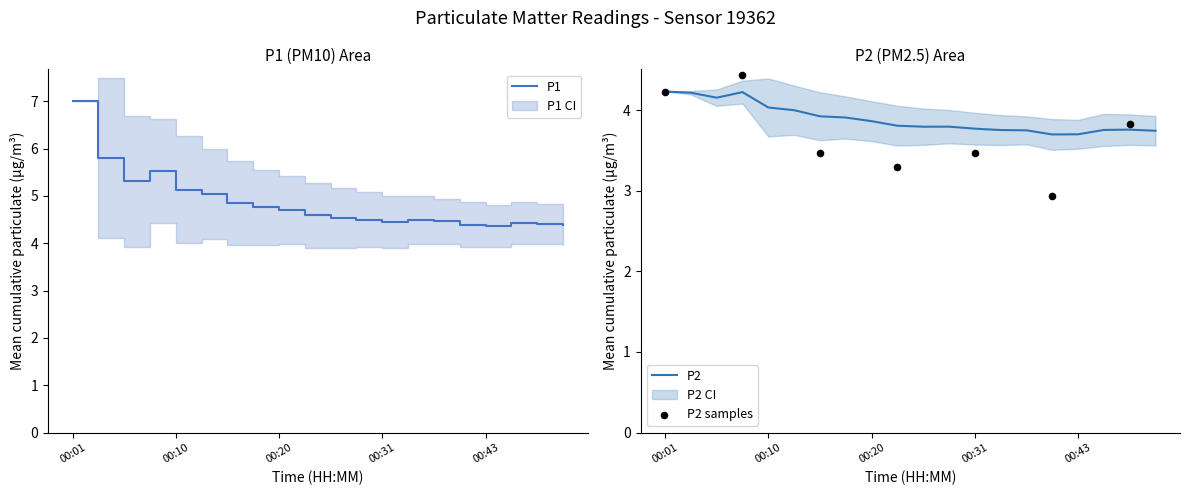

Is the value of P2 at 00:15 greater than the value of P1 at 00:23?

No